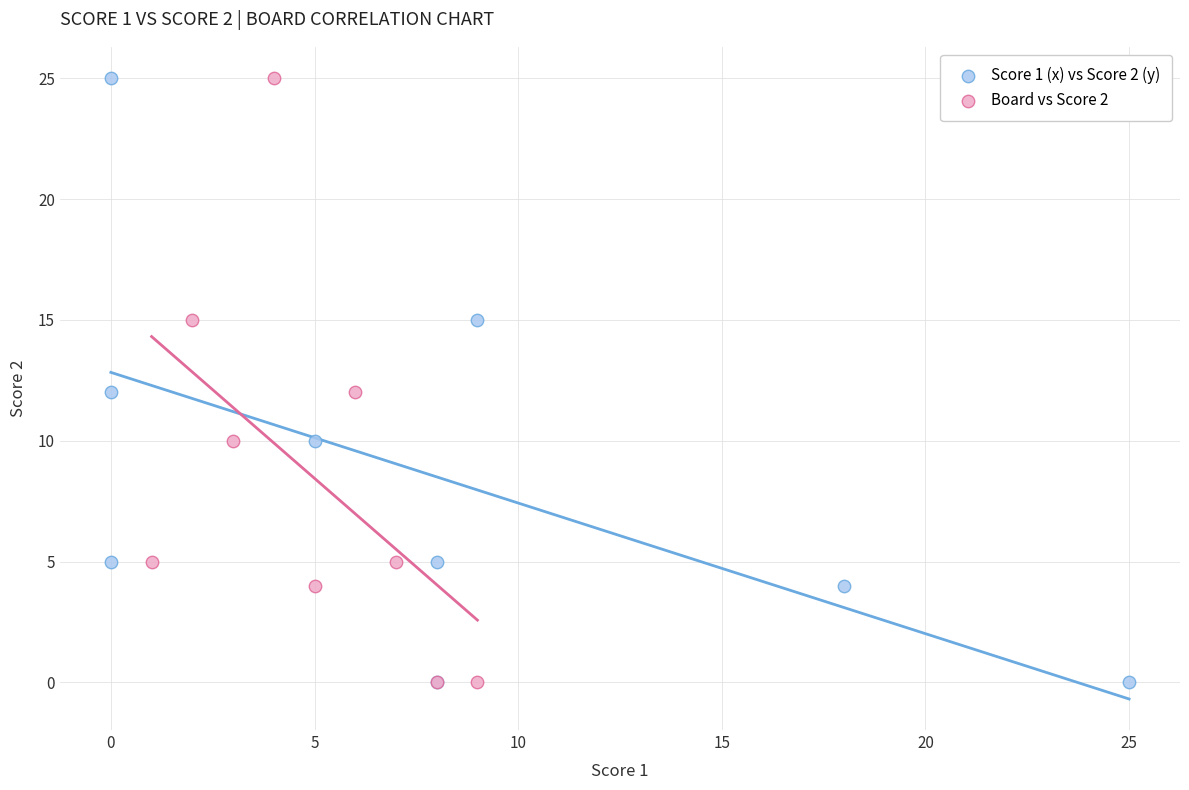

What are all the series names shown in the legend?

Score 1 (x) vs Score 2 (y), Board vs Score 2